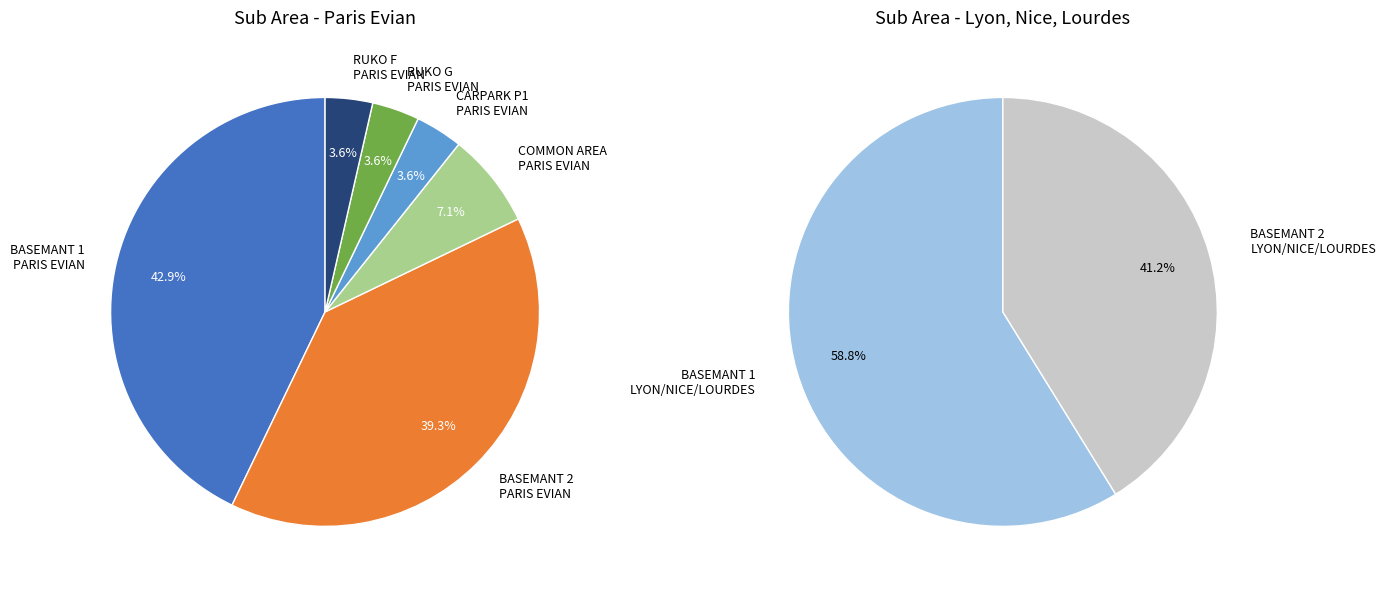

Does BASEMANT 2 PARIS EVIAN represent more than half of the total?

No